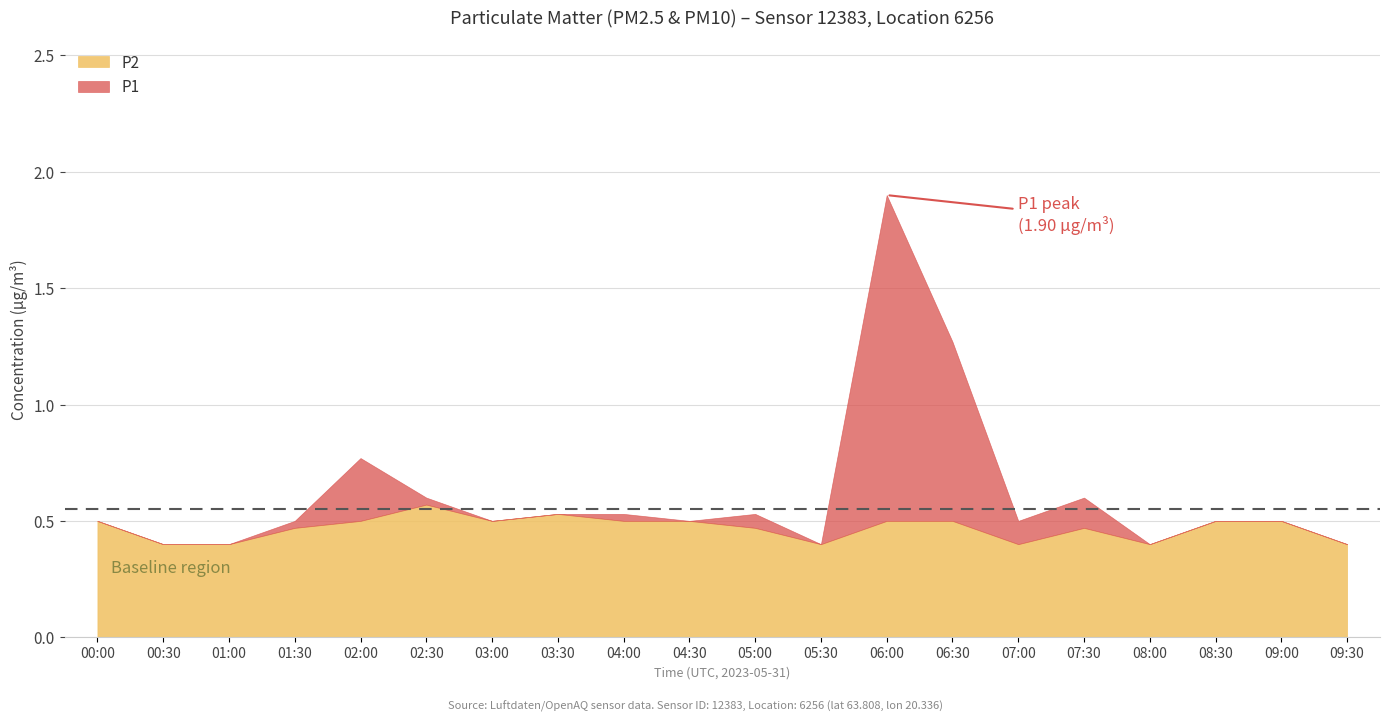

What is the smallest value displayed?

0.4